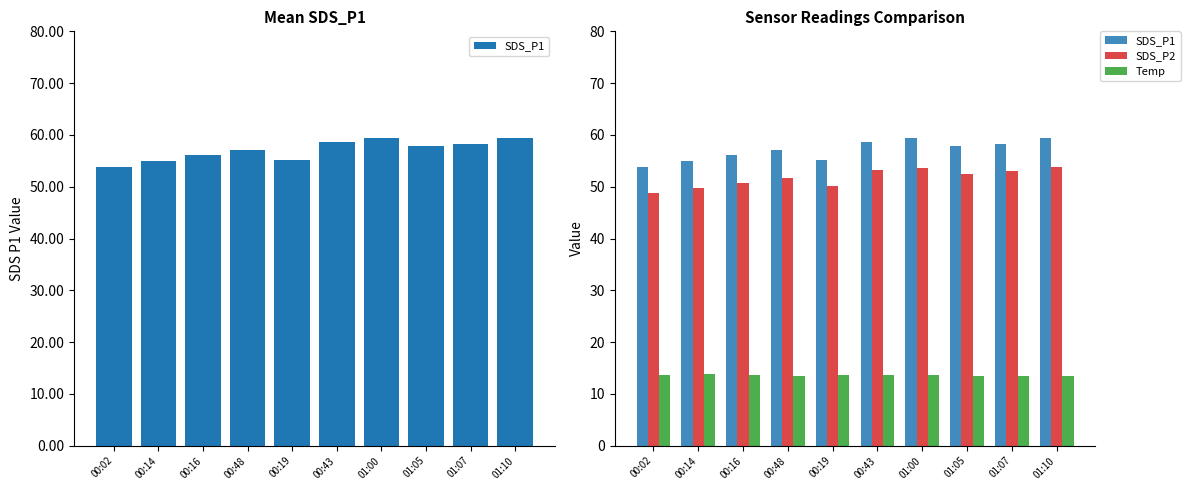

What is the value of the SDS_P1 bar at the 4th from the left?

57.0